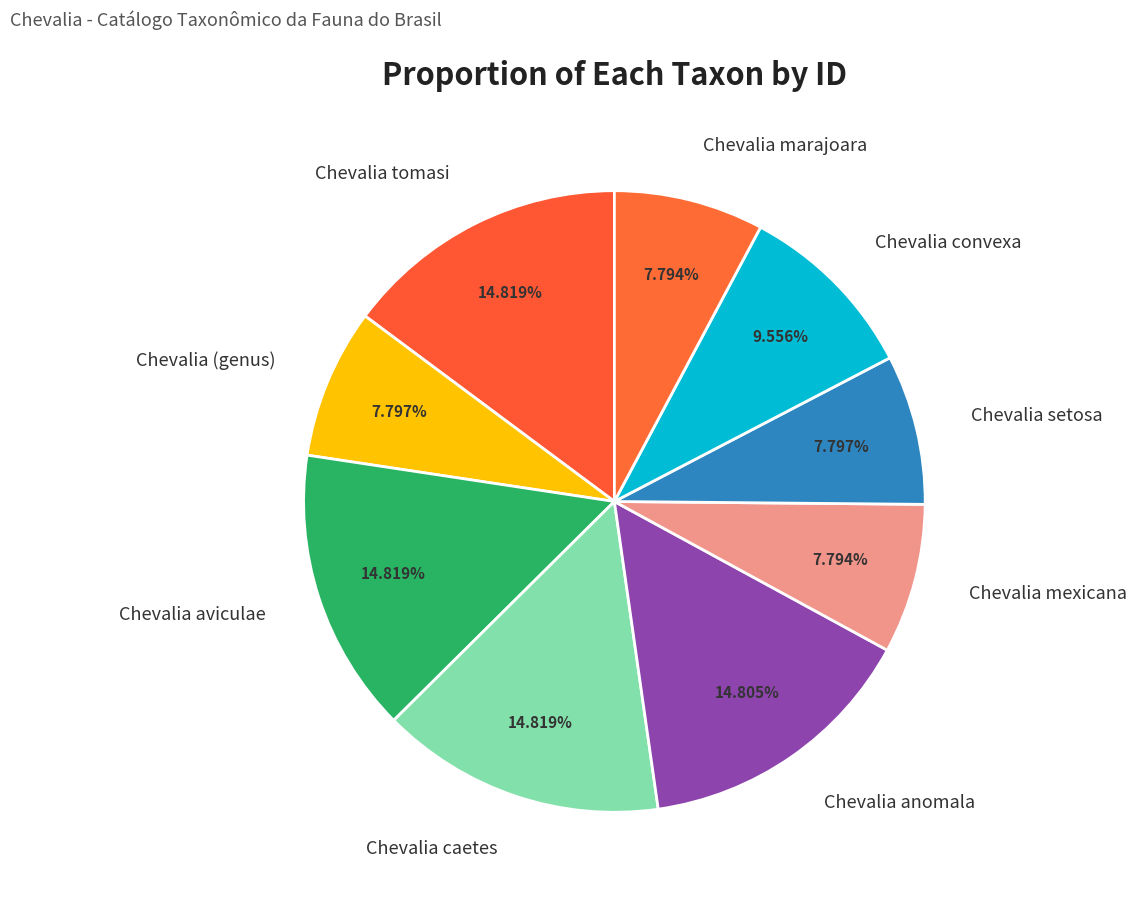

True or false: Chevalia aviculae accounts for 2% of the total.

False